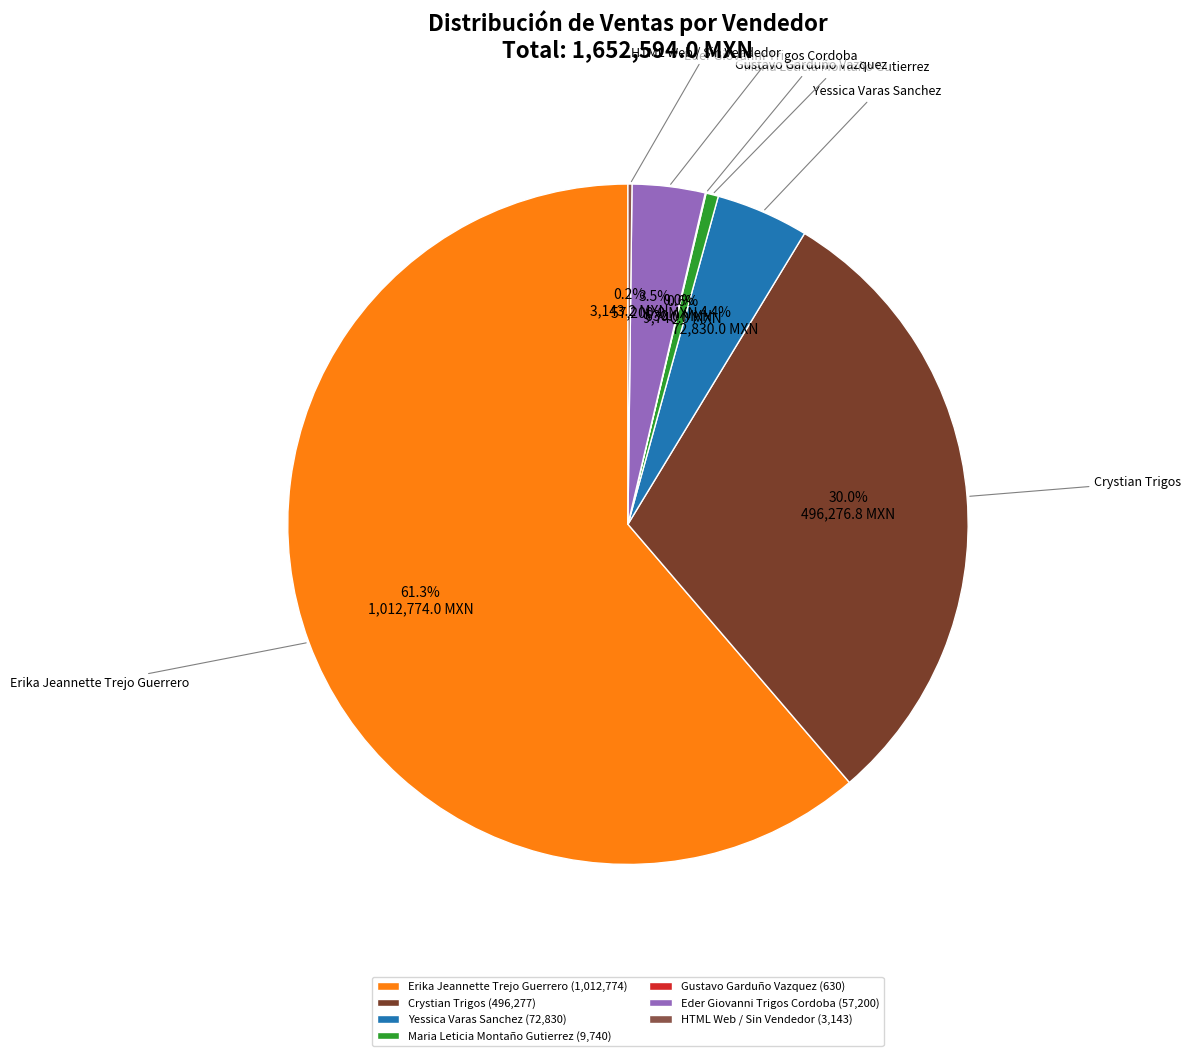

How much of the chart is everything except Erika Jeannette Trejo Guerrero?

38.7%